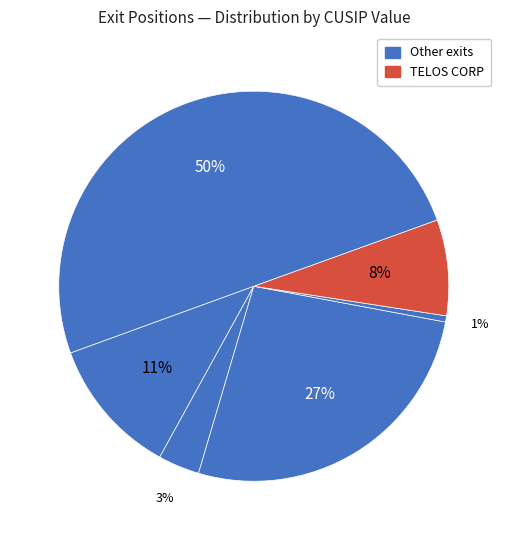

How many segments does this pie chart have?

6